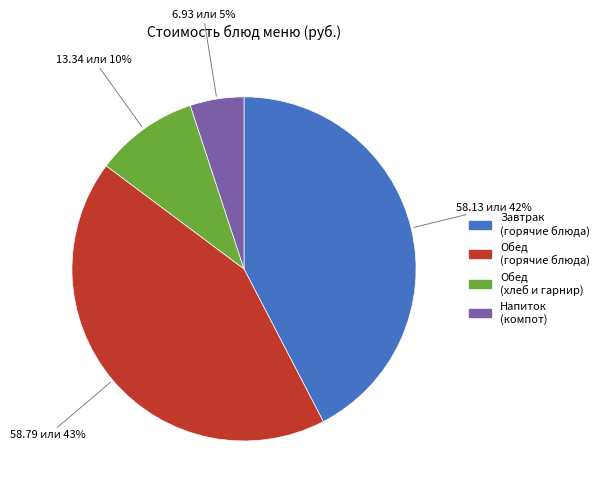

To the nearest percent, what is the average slice percentage?

25%